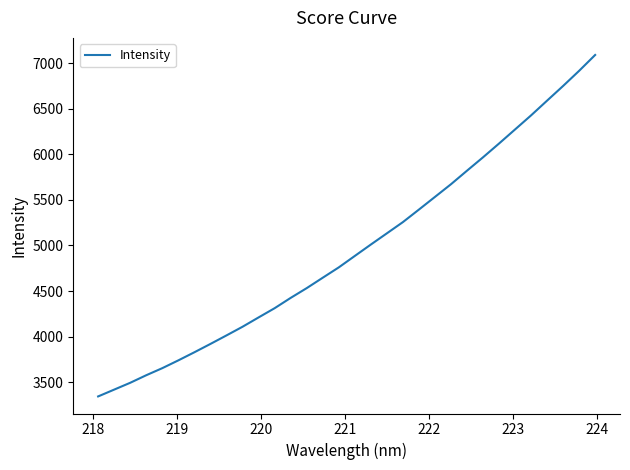

What is the smallest value displayed?

3343.0